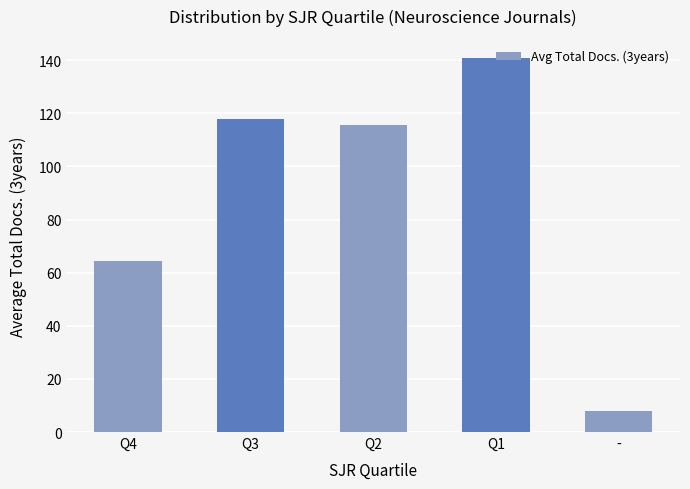

What is the average value?

89.3